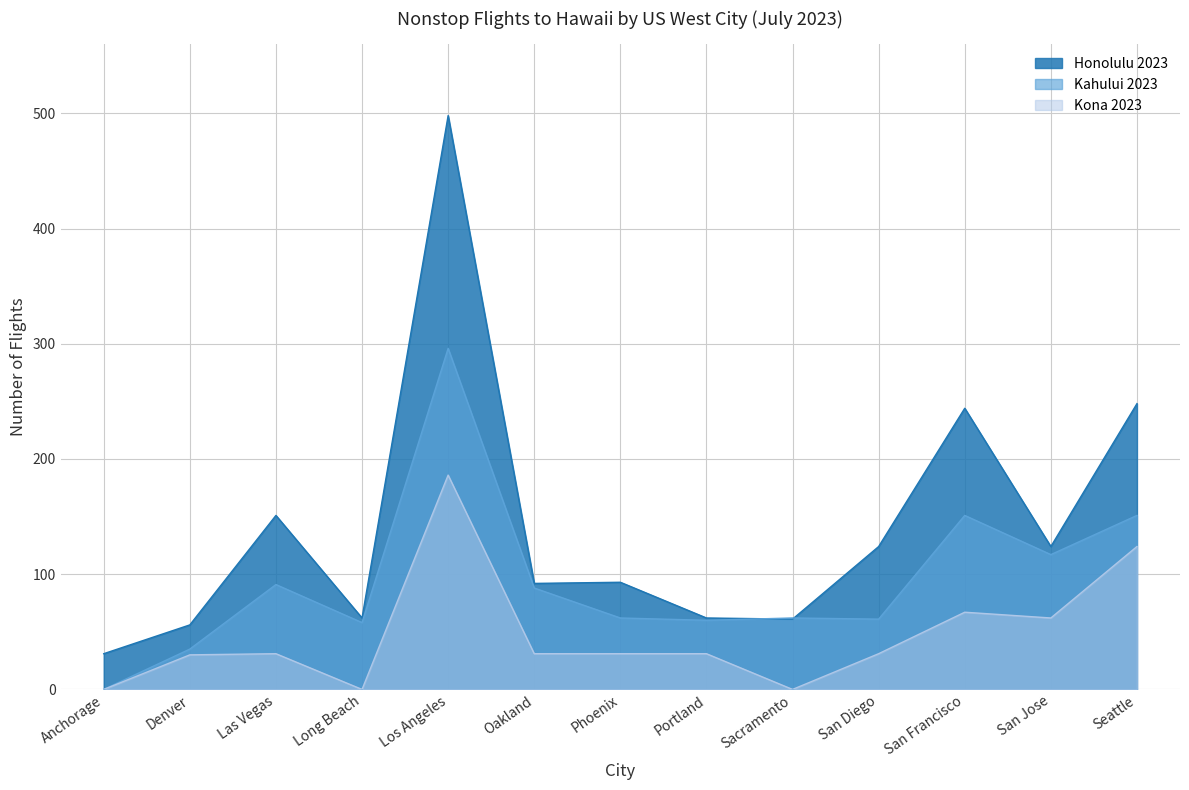

Reading left to right, what are all the values shown in this chart?

Honolulu 2023: 31	56	151	62	498	92	93	62	61	124	244	124	248
Kahului 2023: 0	35	91	58	296	88	62	60	62	61	151	117	151
Kona 2023: 0	30	31	0	186	31	31	31	0	31	67	62	124